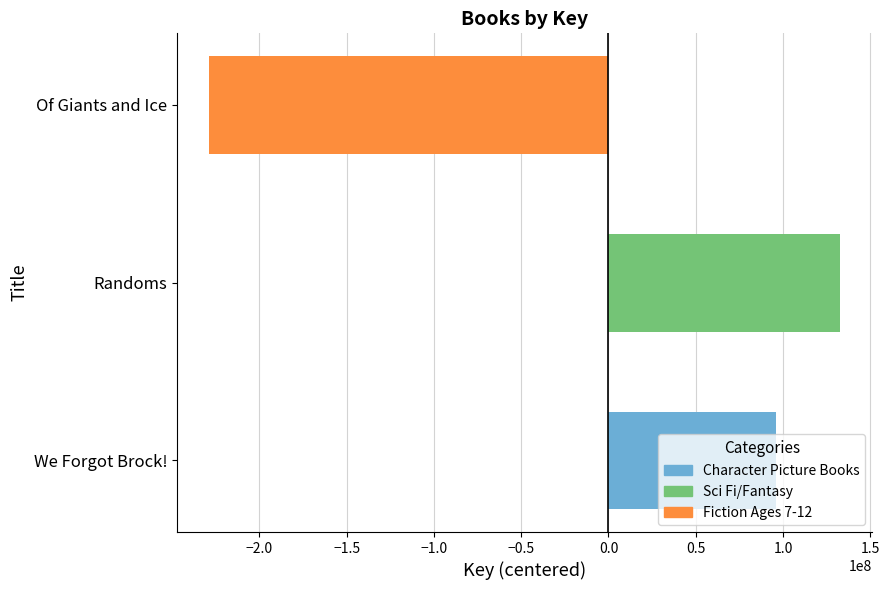

Reading left to right, what are all the values shown in this chart?

We Forgot Brock!=96158903.7	Randoms=132896377.7	Of Giants and Ice=-229055281.3